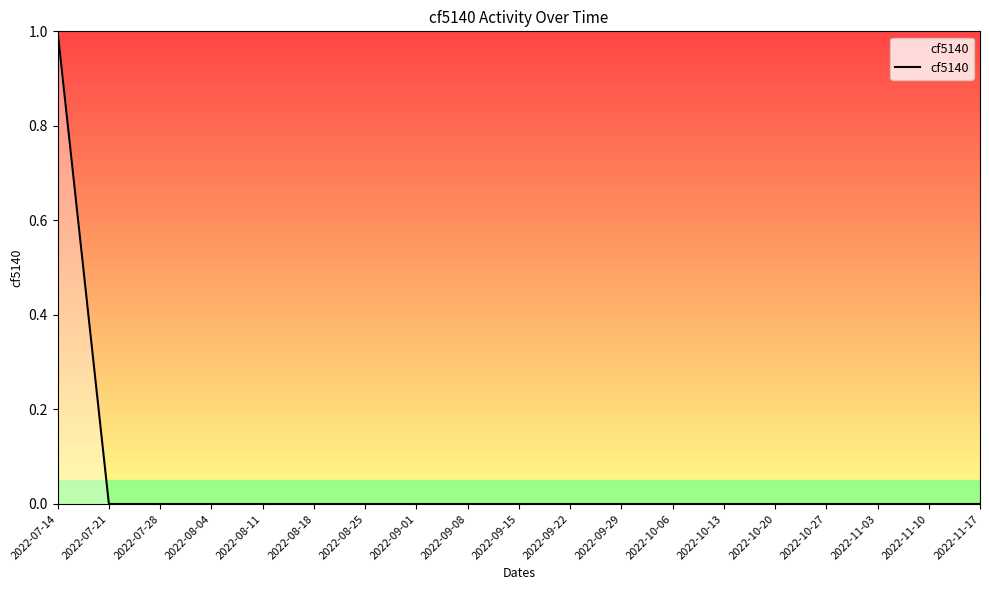

Reading left to right, what are all the values shown in this chart?

1	0	0	0	0	0	0	0	0	0	0	0	0	0	0	0	0	0	0